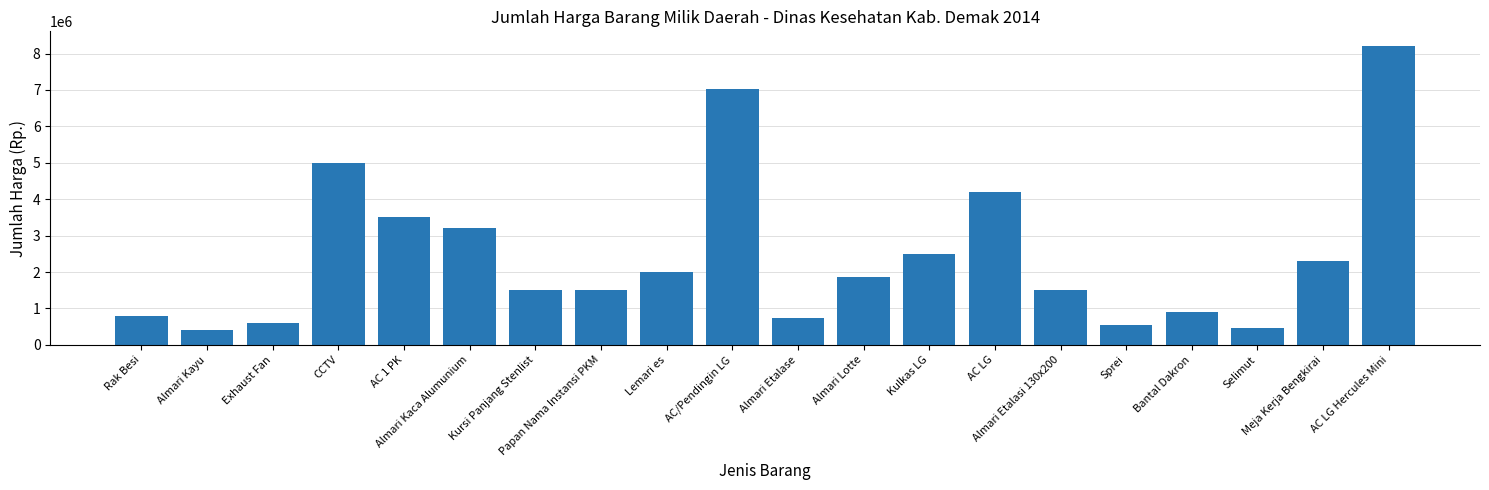

What is the minimum value shown in the chart?

400000